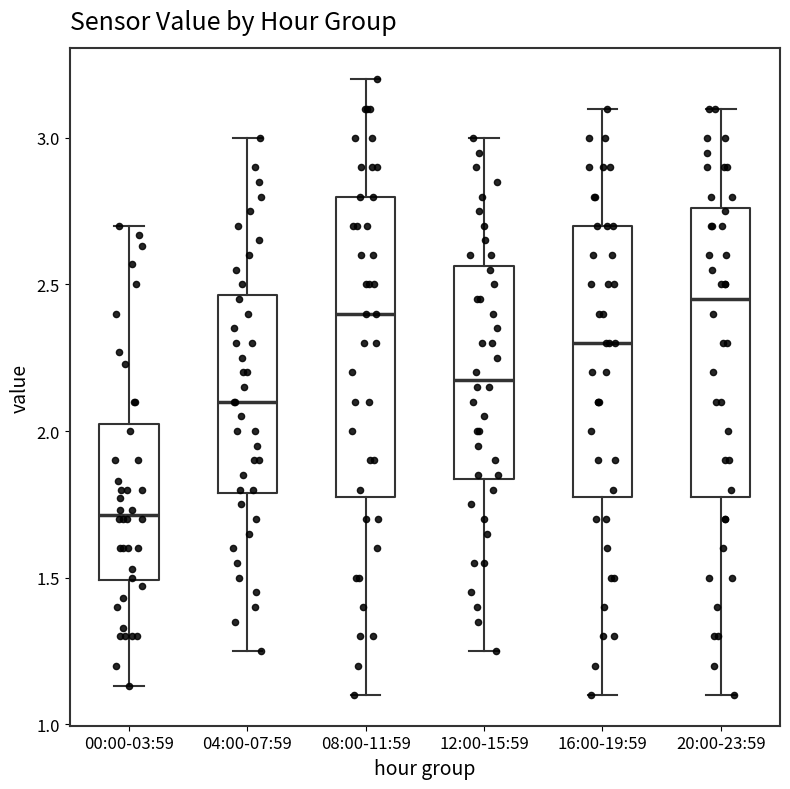

Where does the upper whisker of the box for 16:00-19:59 end on the y-axis? The values are not printed on the chart, so give them approximately, as read against the axis.

3.10